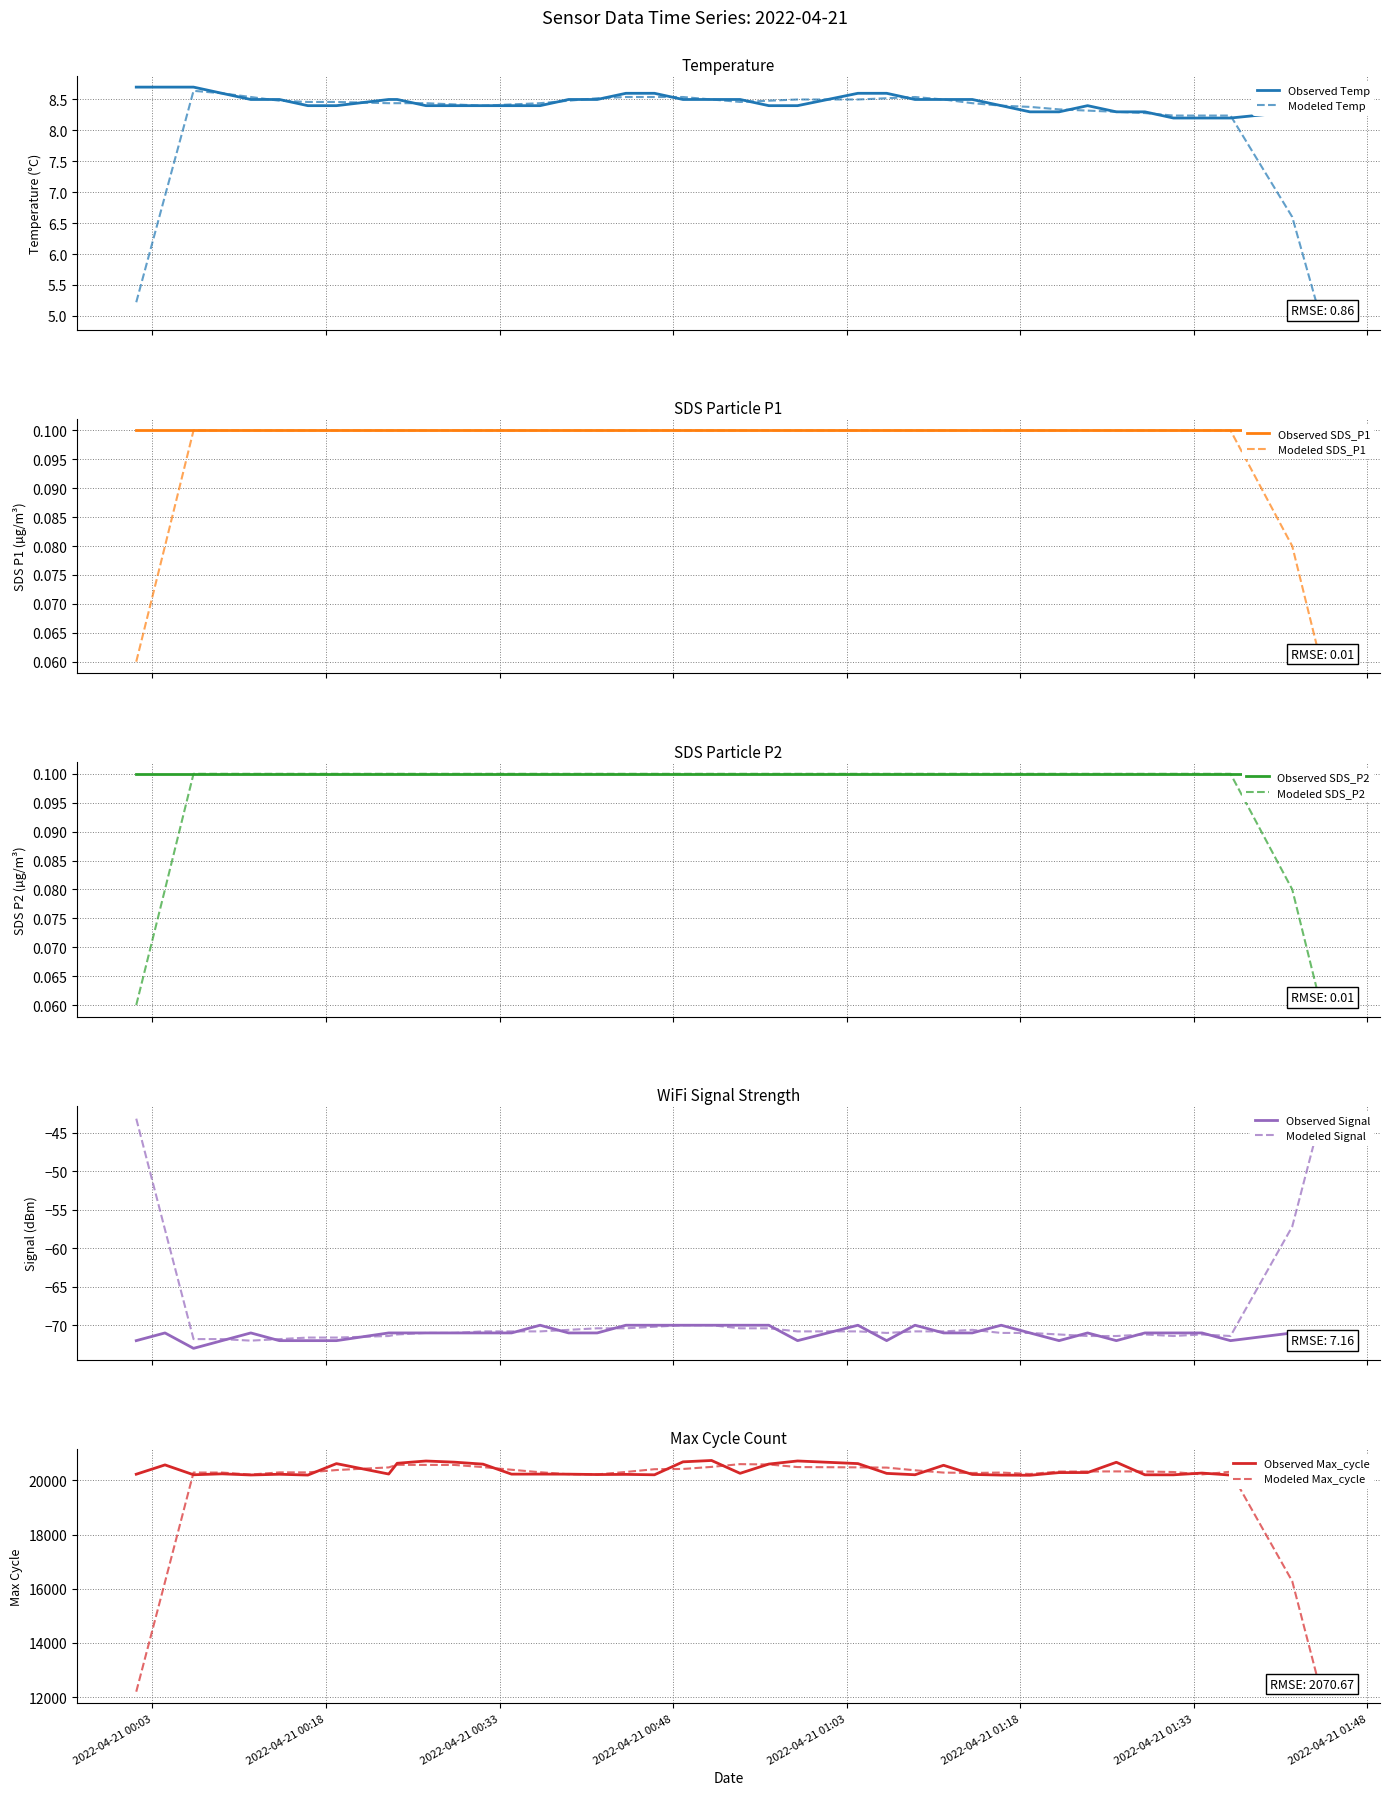

What is the minimum value for Observed Temp?

8.2